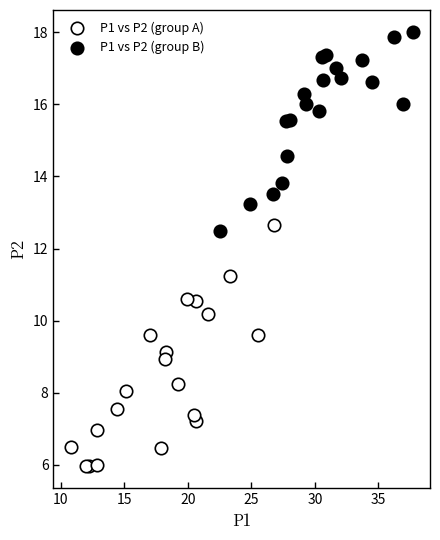

Which series contains the highest Y value?

P1 vs P2 (group B)